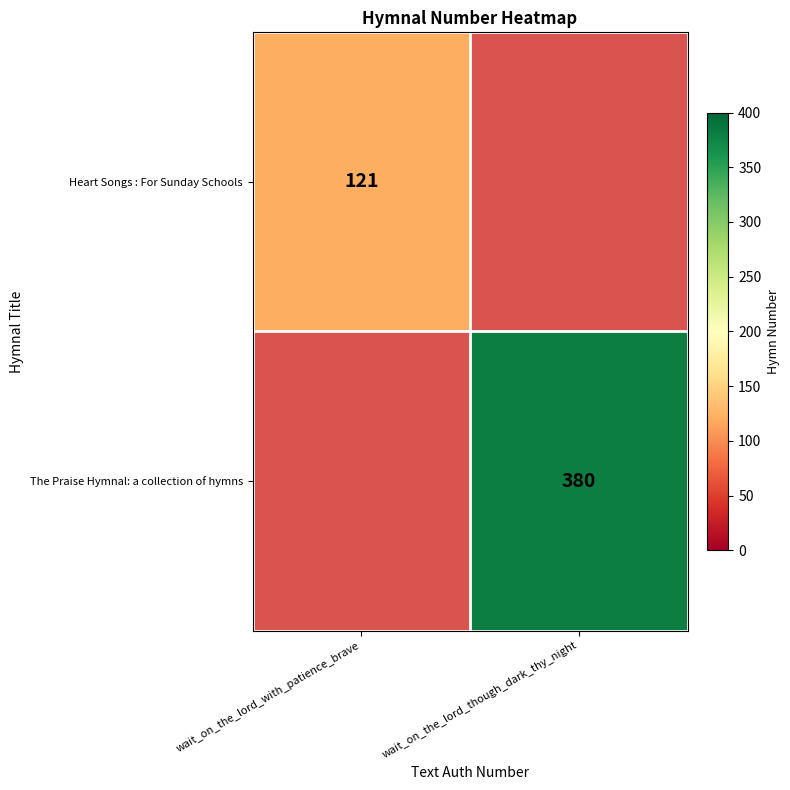

True or false: The Praise Hymnal: a collection of hymns has a value of 146 at wait_on_the_lord_though_dark_thy_night.

False